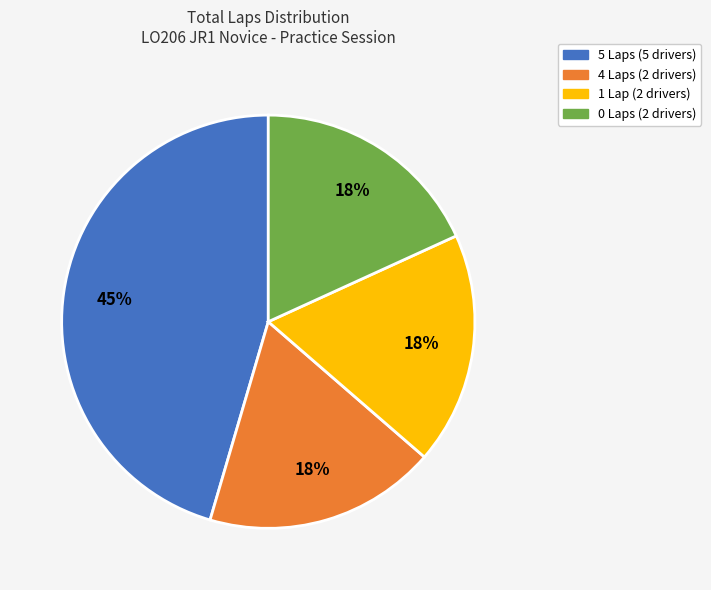

To the nearest percent, what is the average slice percentage?

25%